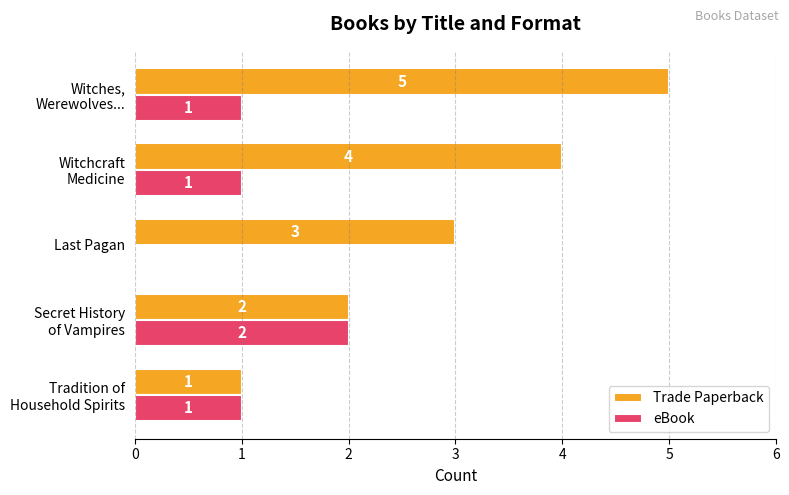

Which series has the largest total across all categories?

Trade Paperback